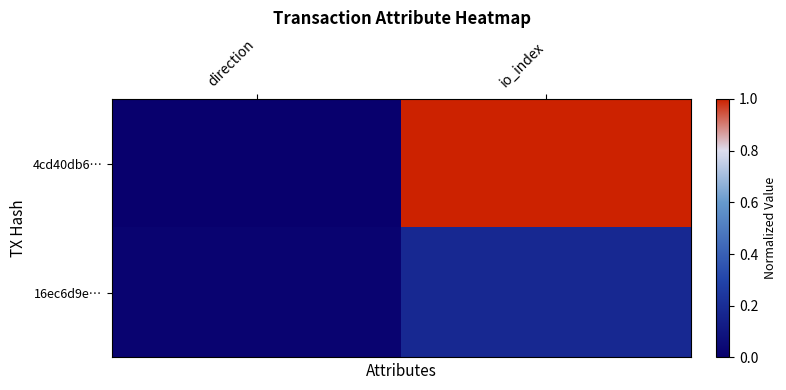

Rank the series at io_index from lowest to highest value.

16ec6d9e…, 4cd40db6…